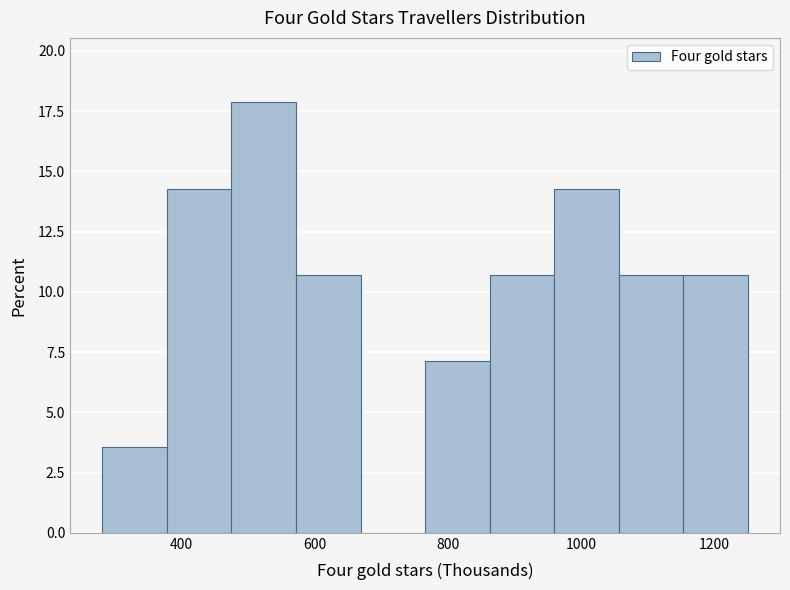

Reading left to right, transcribe this chart: for each bar, give the range it covers on the x-axis and its height. Neither the bar edges nor the heights are printed on the chart, so give them approximately, as read against the axes.

280 to 380: 3.5
380 to 480: 14.5
480 to 580: 18.0
580 to 660: 10.5
660 to 760: 0
760 to 860: 7.0
860 to 960: 10.5
960 to 1060: 14.5
1060 to 1160: 10.5
1160 to 1240: 10.5